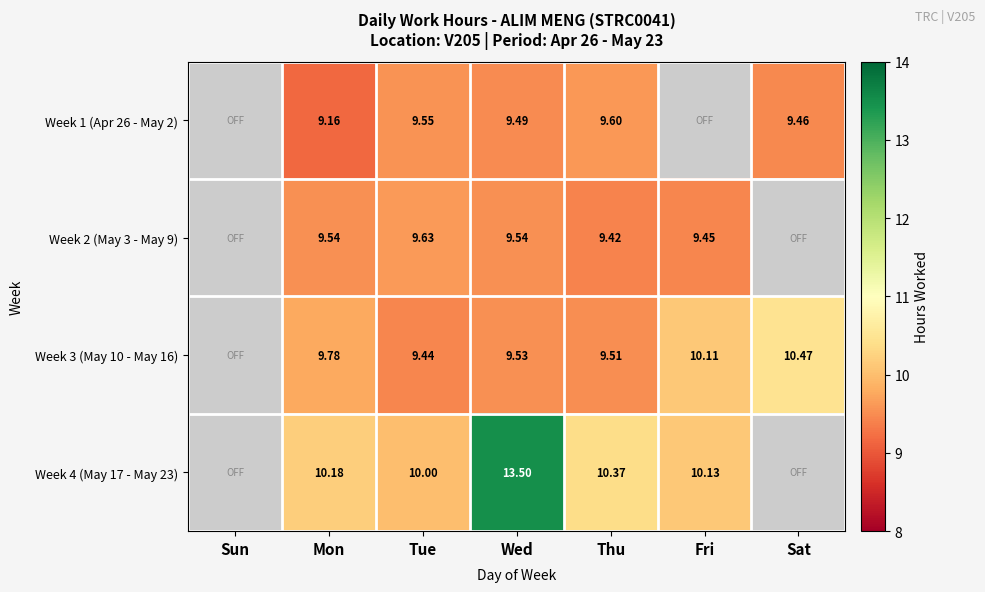

Is it true that Week 4 (May 17 - May 23) equals 10.0 at Tue?

True